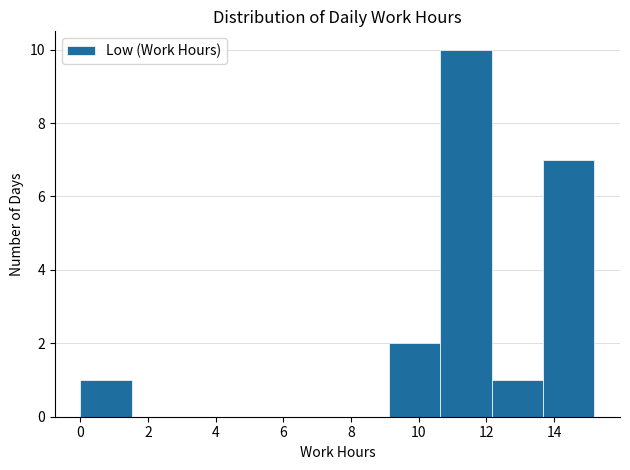

Reading left to right, transcribe this chart: for each bar, give the range it covers on the x-axis and its height. Neither the bar edges nor the heights are printed on the chart, so give them approximately, as read against the axes.

0.0 to 1.6: 1
1.6 to 3.0: 0
3.0 to 4.6: 0
4.6 to 6.0: 0
6.0 to 7.6: 0
7.6 to 9.2: 0
9.2 to 10.6: 2
10.6 to 12.2: 10
12.2 to 13.6: 1
13.6 to 15.2: 7